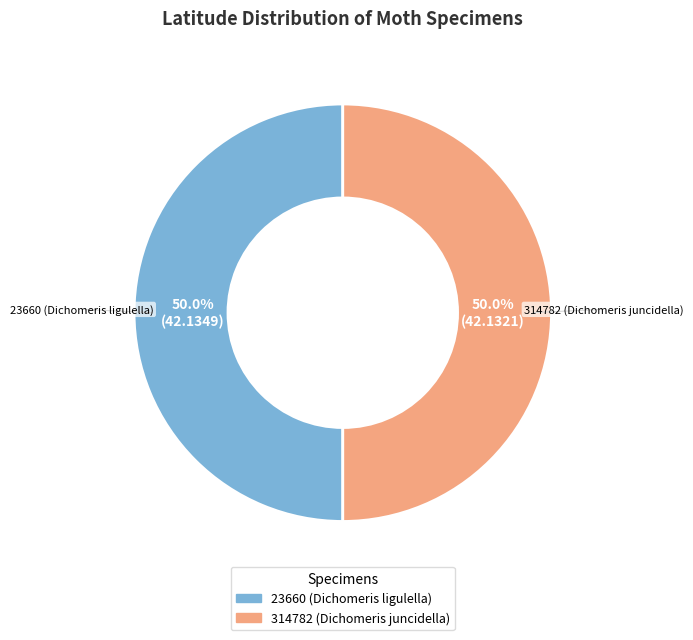

To the nearest percent, what is the average slice percentage?

50%